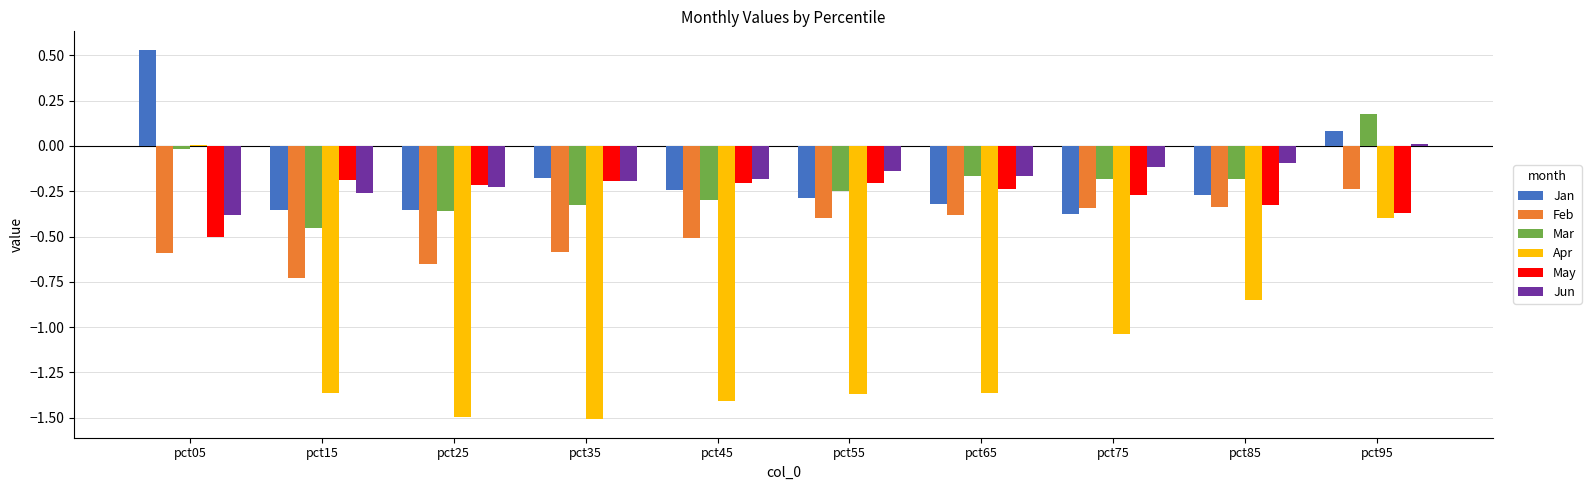

True or false: May has a value of -0.2 at pct15.

True